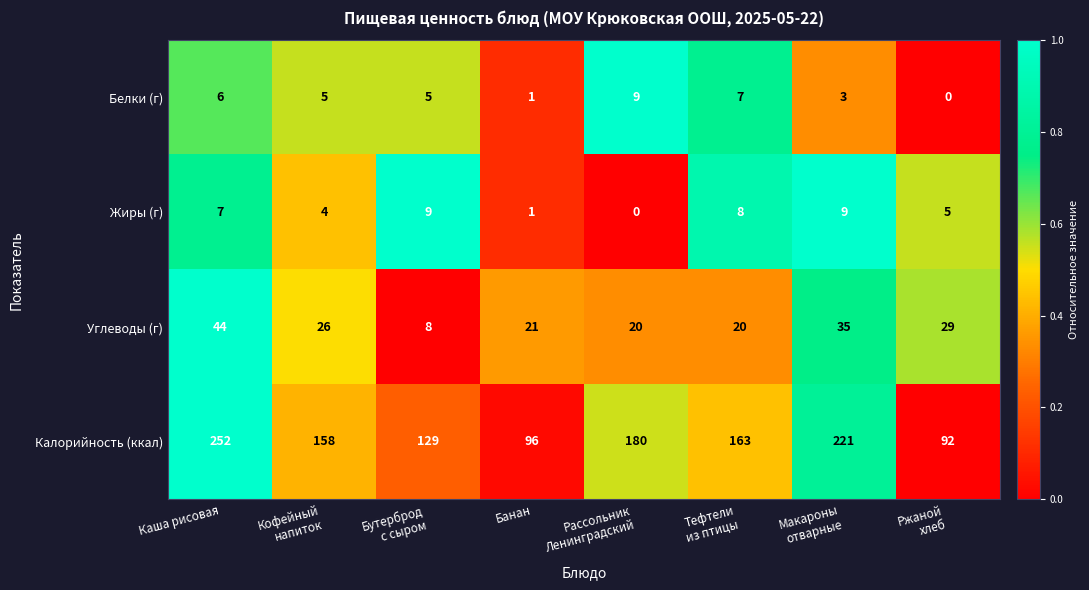

How many positive values does the Белки (г) series have?

7